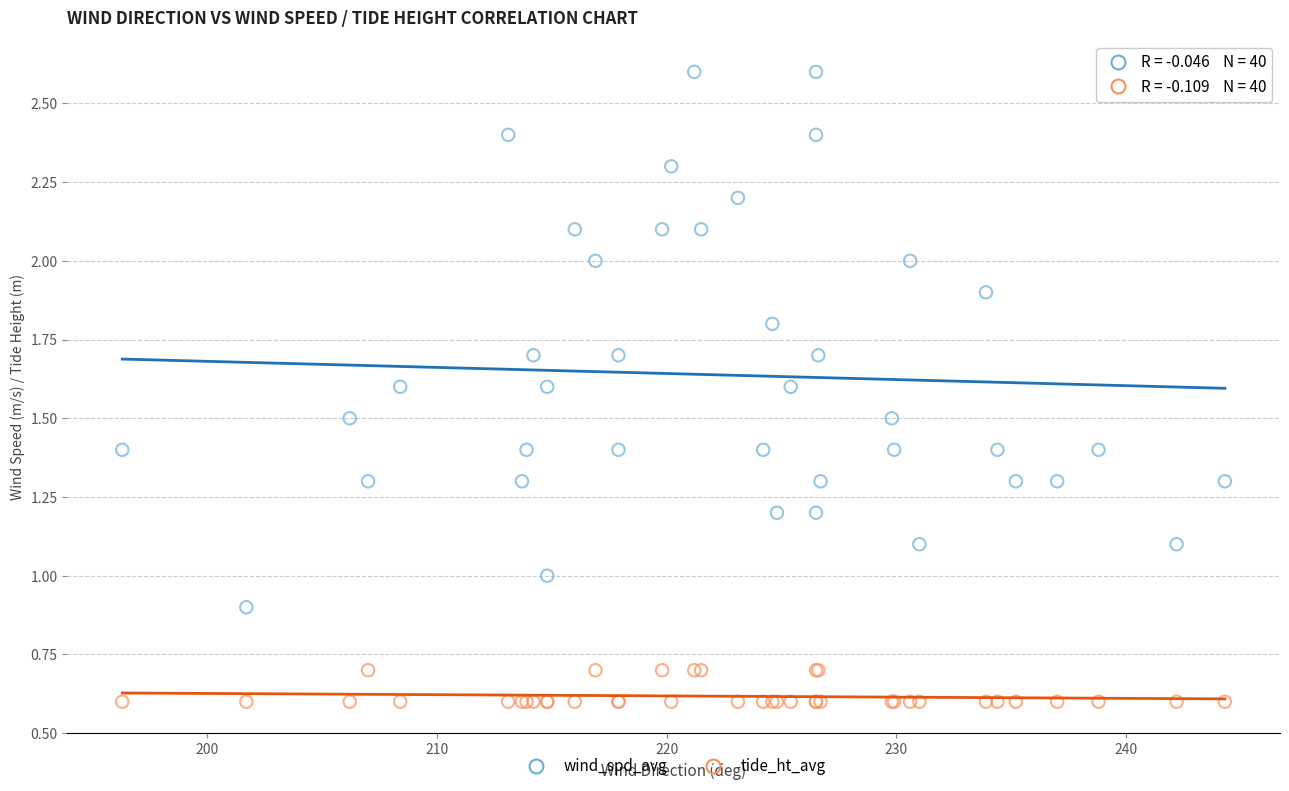

What is the X range (max minus min) for the scatter plot?

48.0